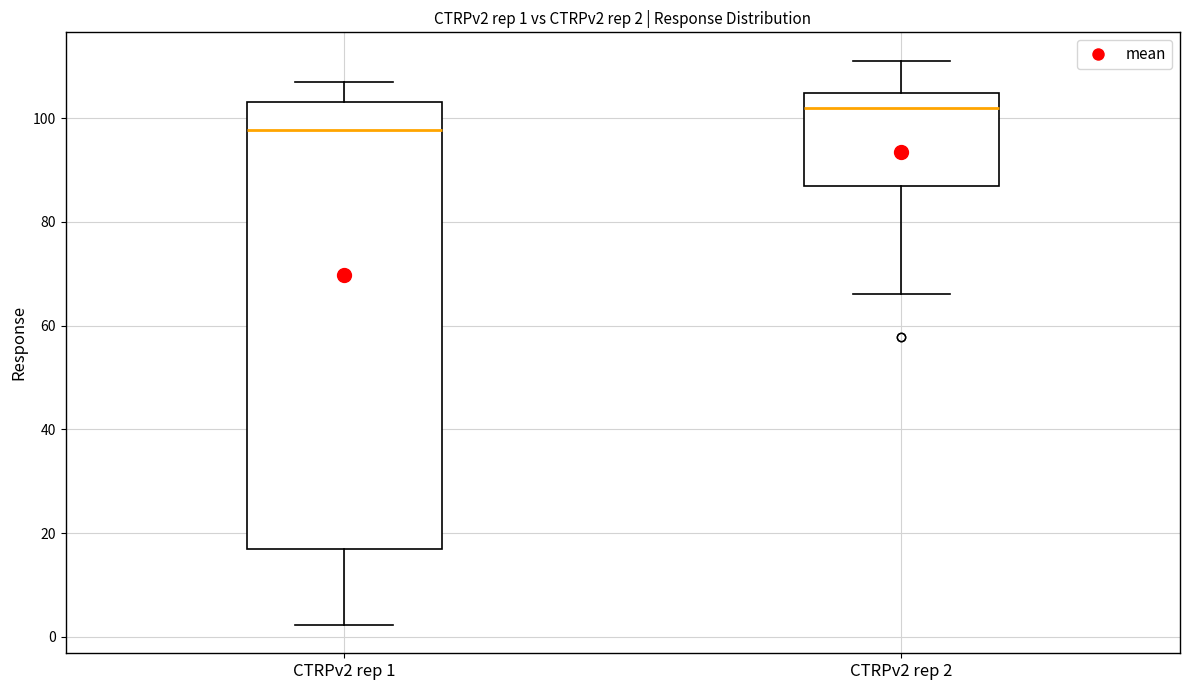

Which box is the tallest, from its lower edge to its upper edge?

CTRPv2 rep 1